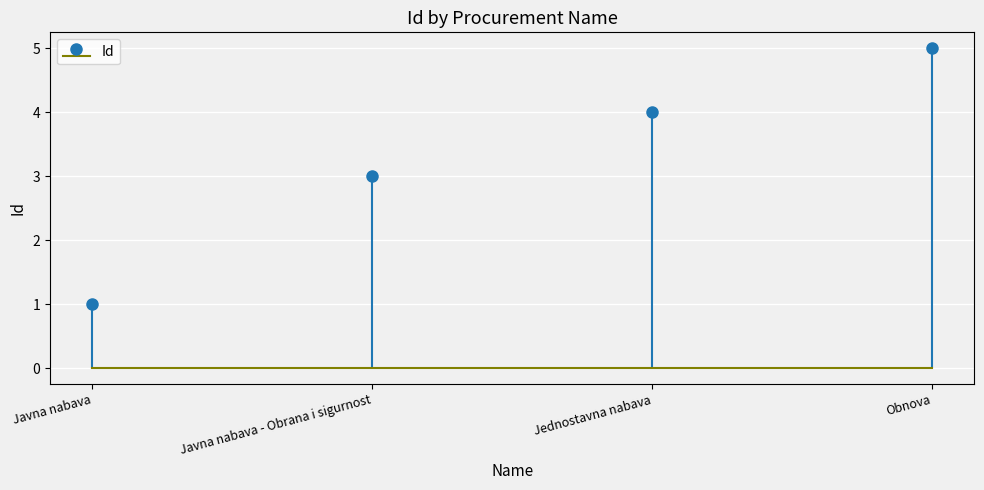

At which category does the chart reach its minimum across all series?

Javna nabava